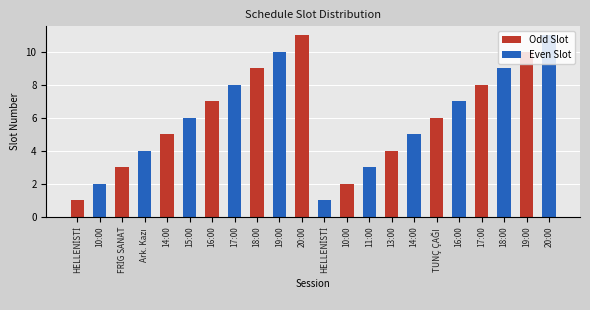

What is the minimum value shown in the chart?

1